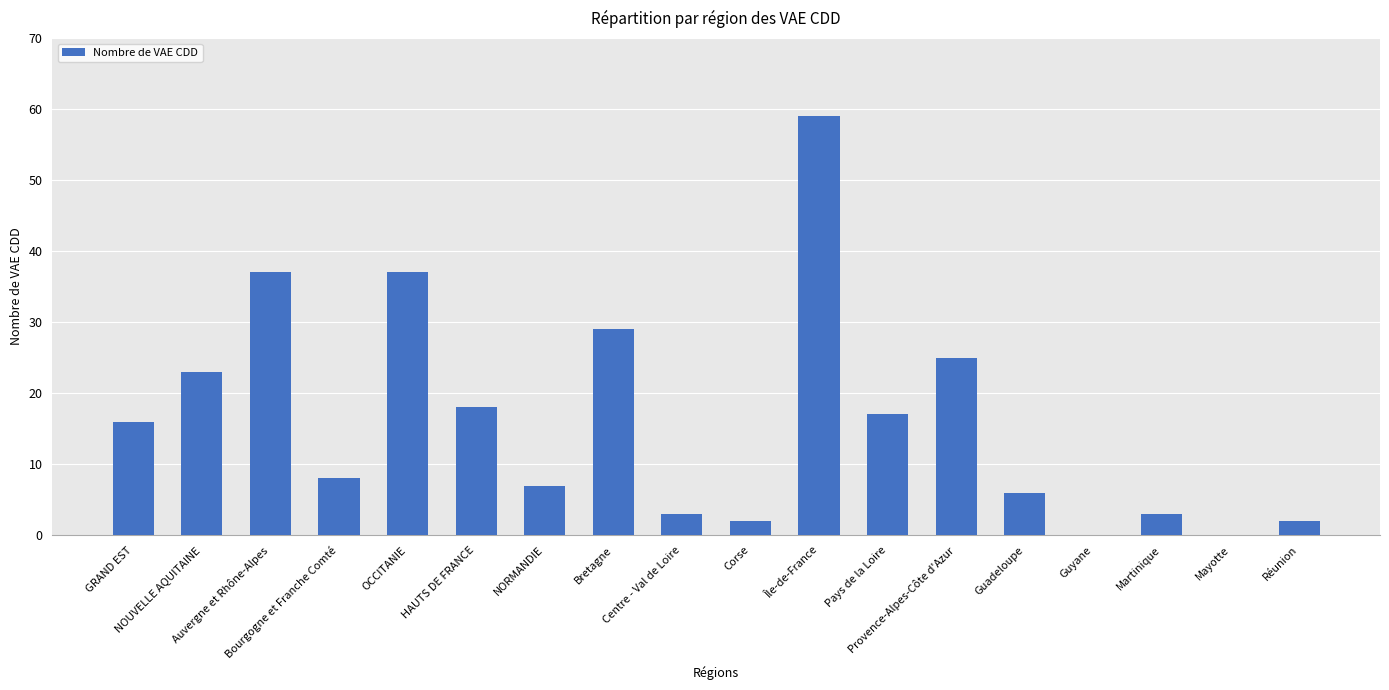

The value at NORMANDIE is 7. True or false?

True